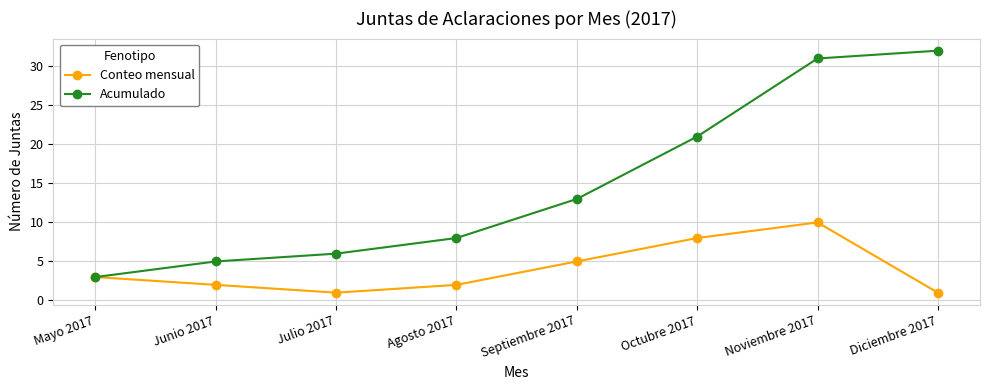

Rank the series at Diciembre 2017 from lowest to highest value.

Conteo mensual, Acumulado